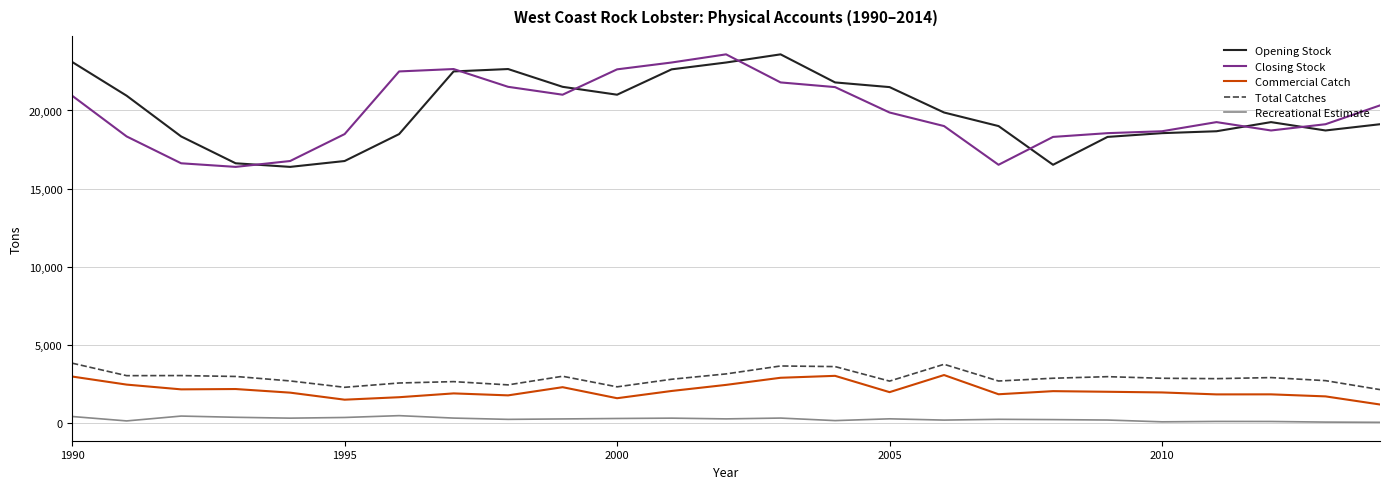

What is the minimum value shown in the chart?

69.2